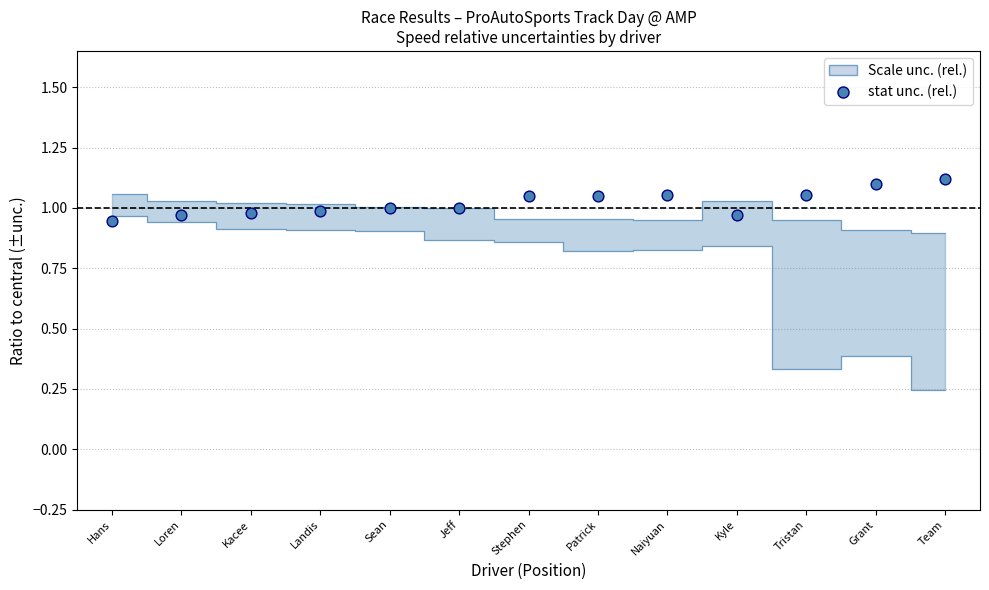

Count the number of points in this scatter plot.

13